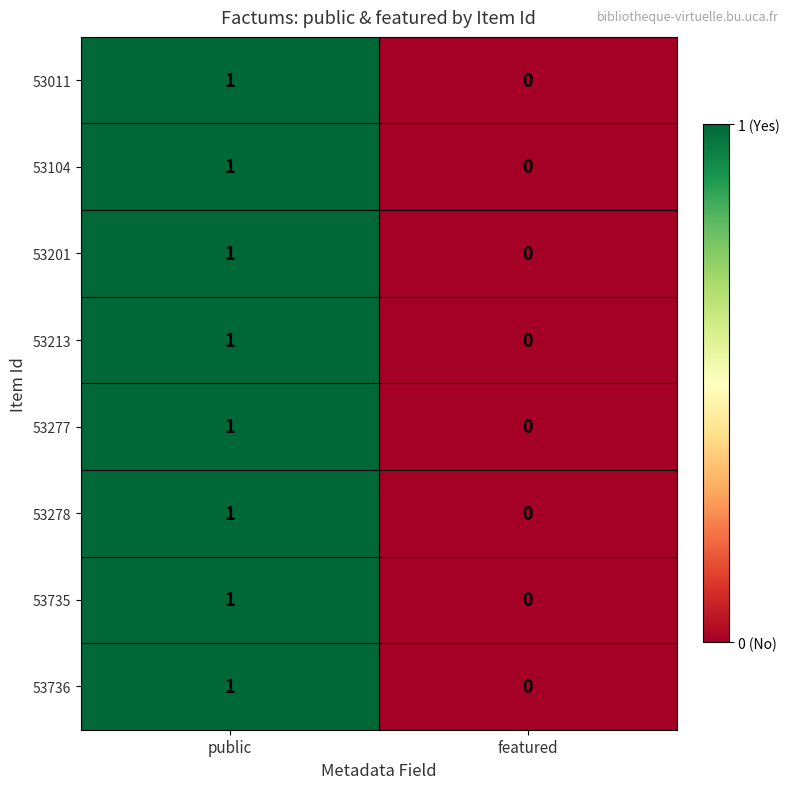

Where is 53213 nearest to the value 0?

featured